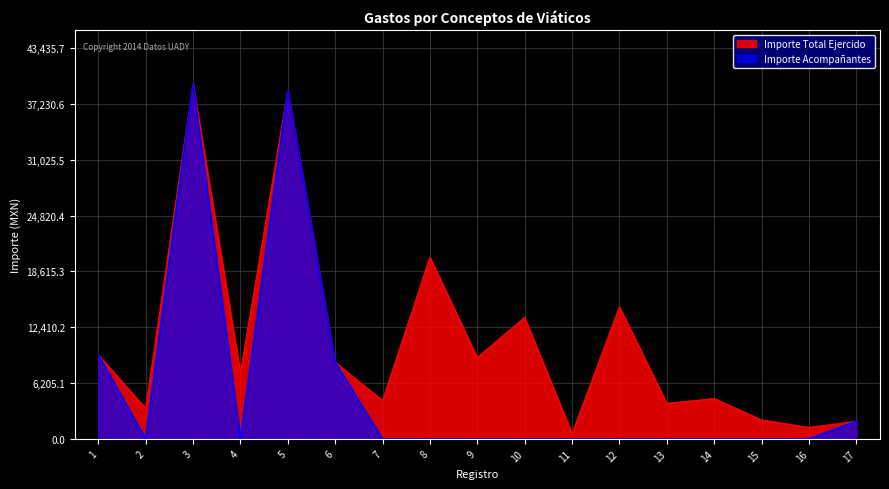

True or false: Importe Total Ejercido has more than 0 interior local peaks.

True